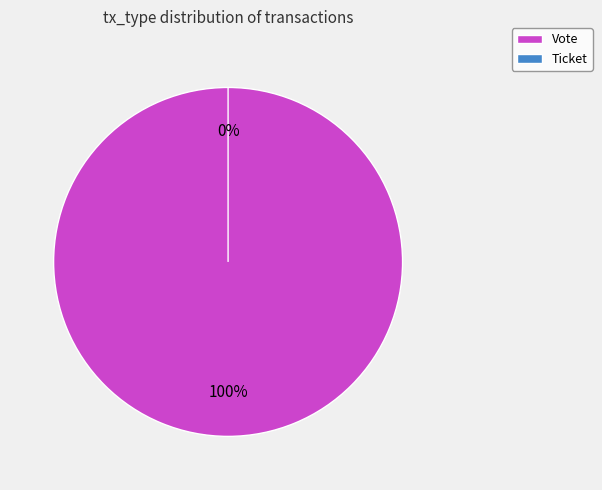

To the nearest percent, what percentage of the pie is Vote?

100%